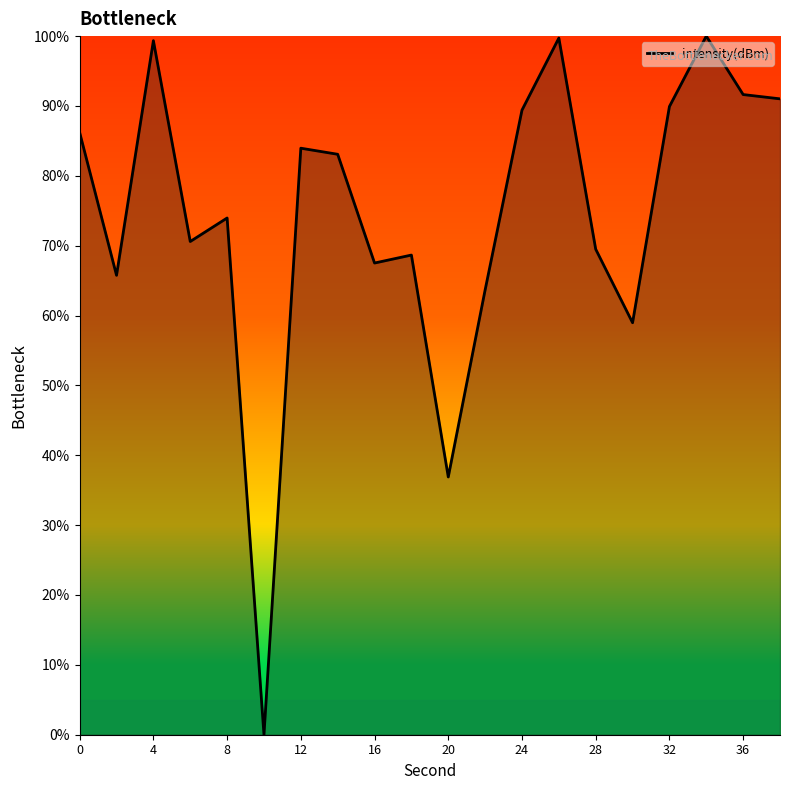

What is the difference between the maximum and minimum values?

100.0